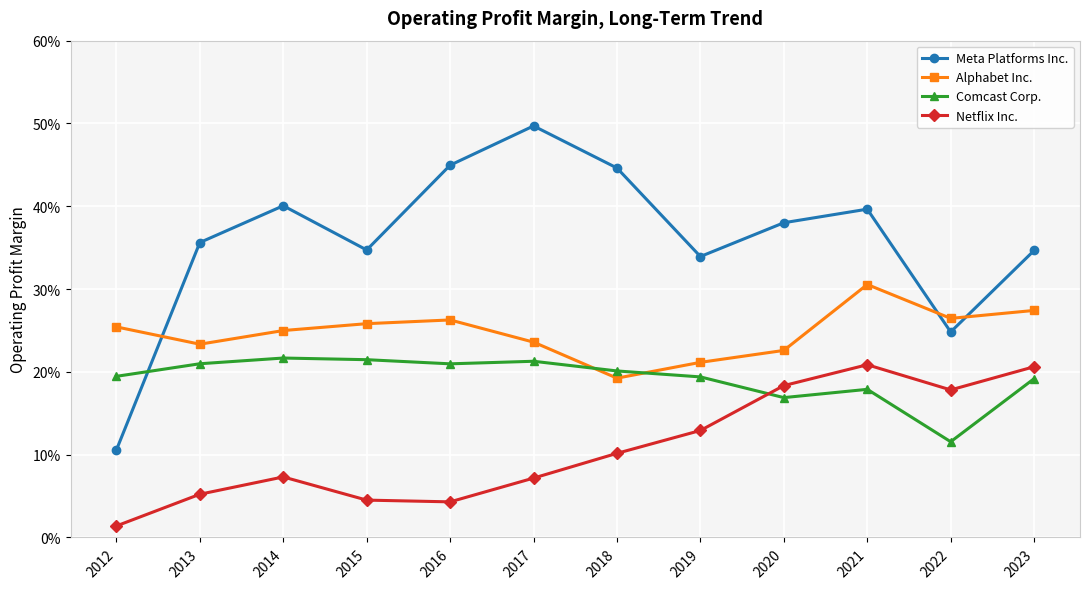

Where is Meta Platforms Inc. nearest to the value 0?

2012